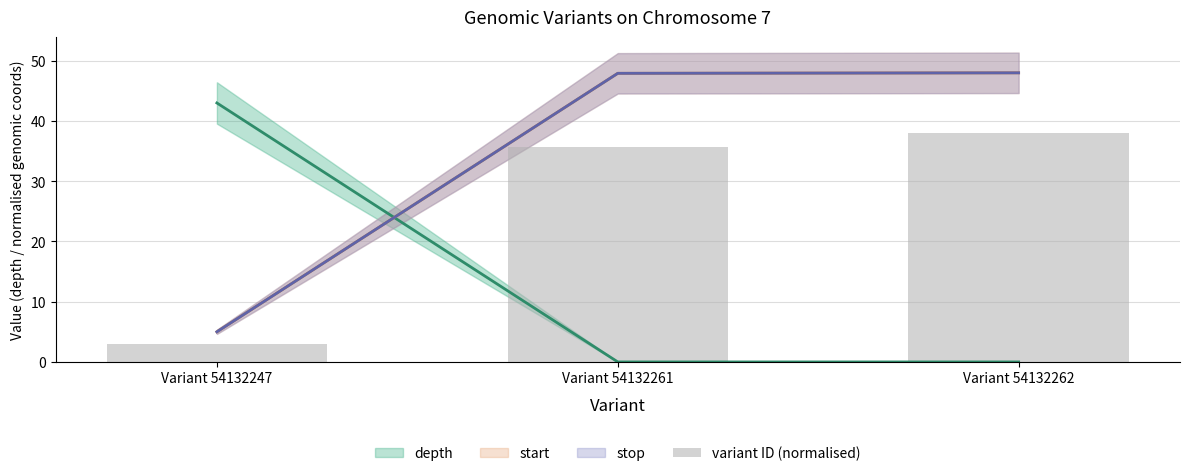

What is the ratio of the value at Variant 54132262 to the value at Variant 54132261?

1.1